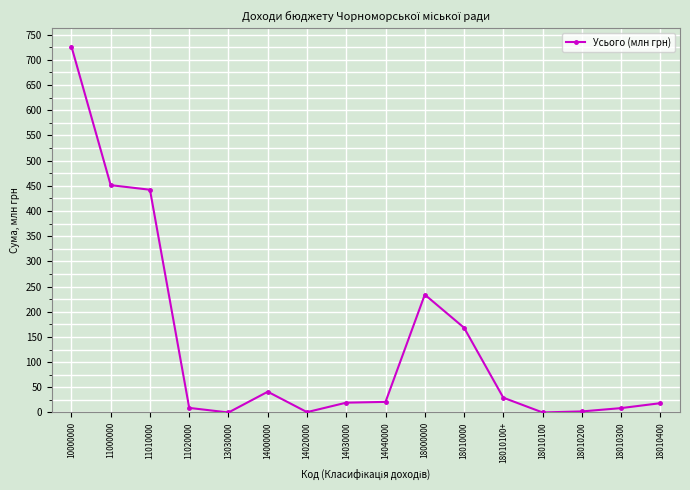

What is the ratio of the value at 18000000 to the value at 14040000?

11.1